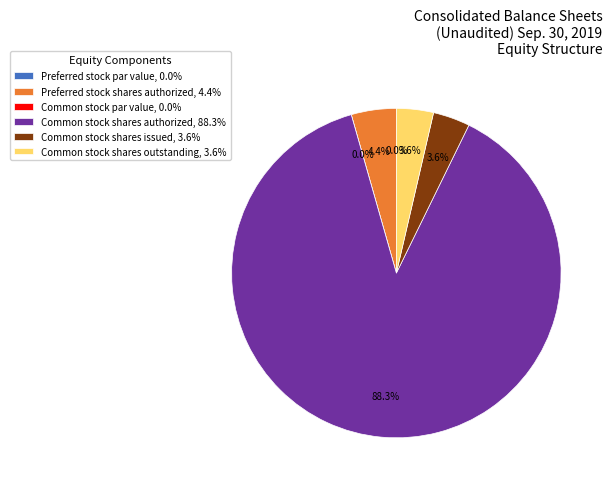

What is the total percentage of Common stock shares issued and Preferred stock shares authorized?

8.0%